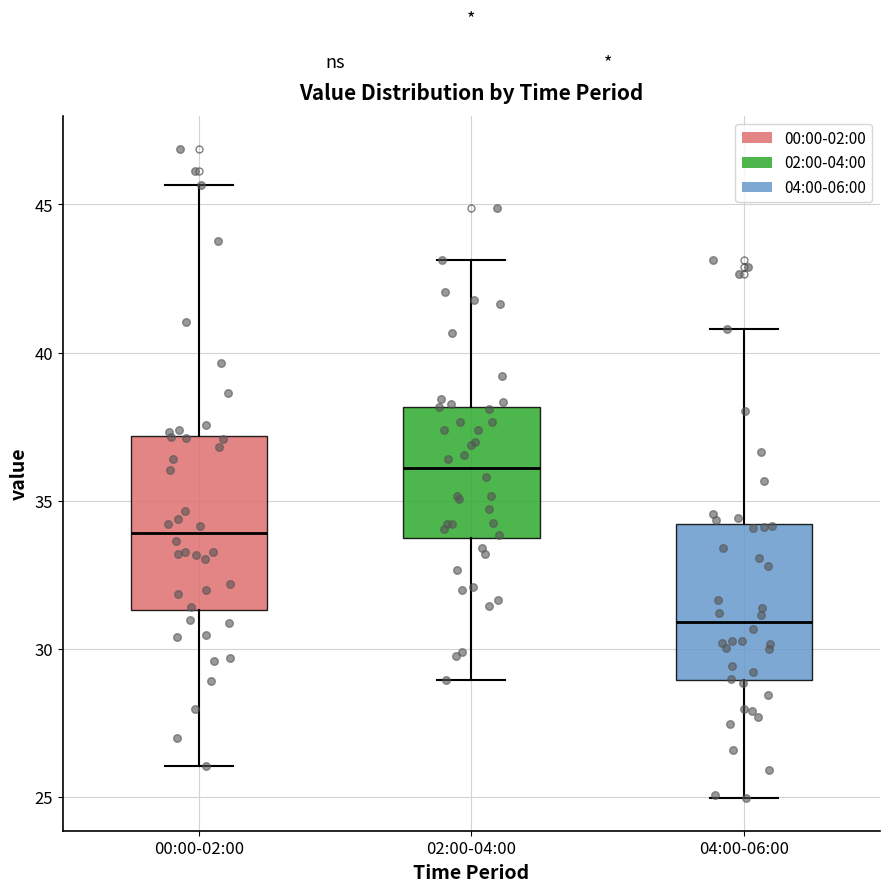

Which box is the tallest, from its lower edge to its upper edge?

00:00-02:00